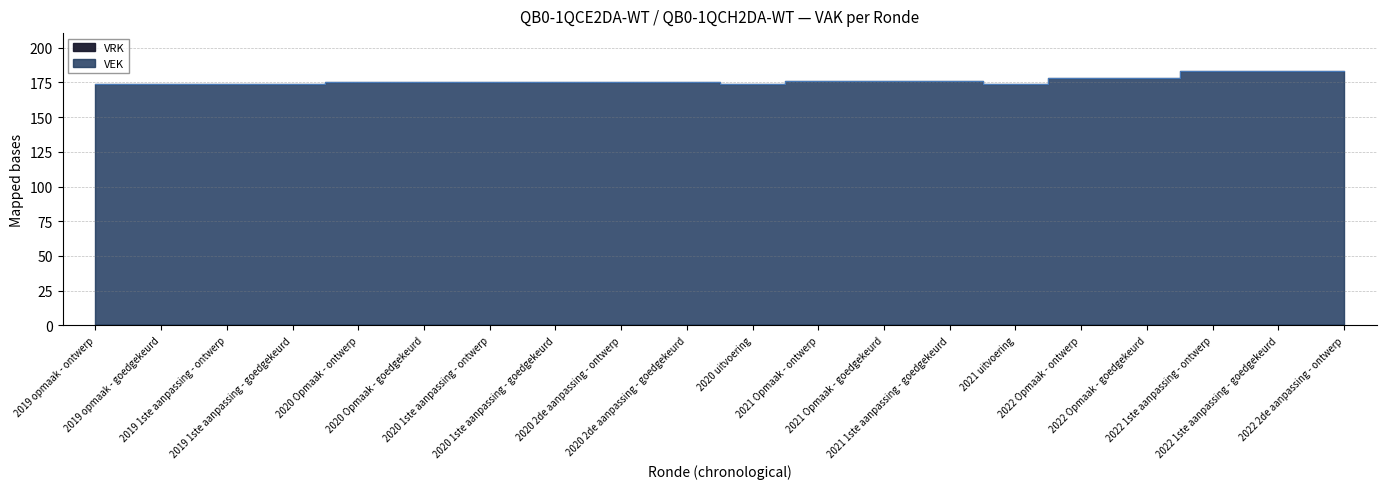

At which category does the data reach its first local valley?

2020 uitvoering